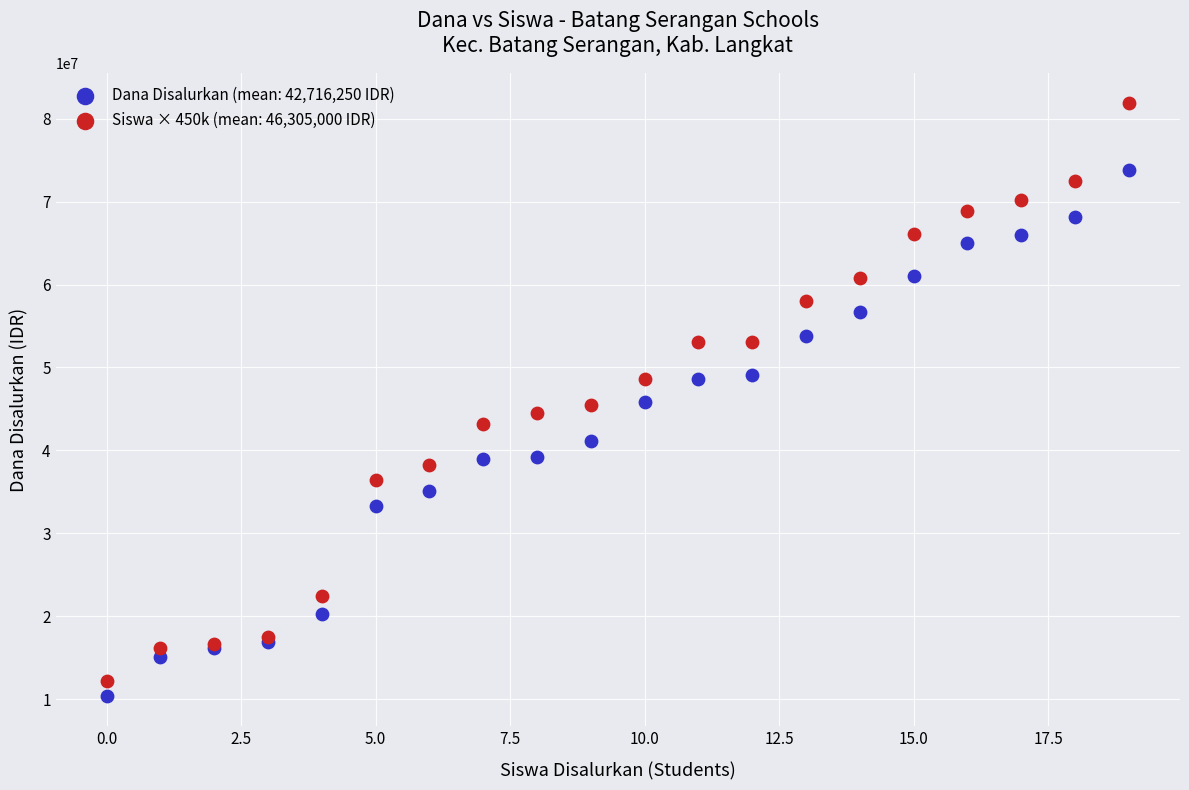

Which series has the largest Y range (max minus min)?

Siswa × 450k (mean: 46,305,000 IDR)